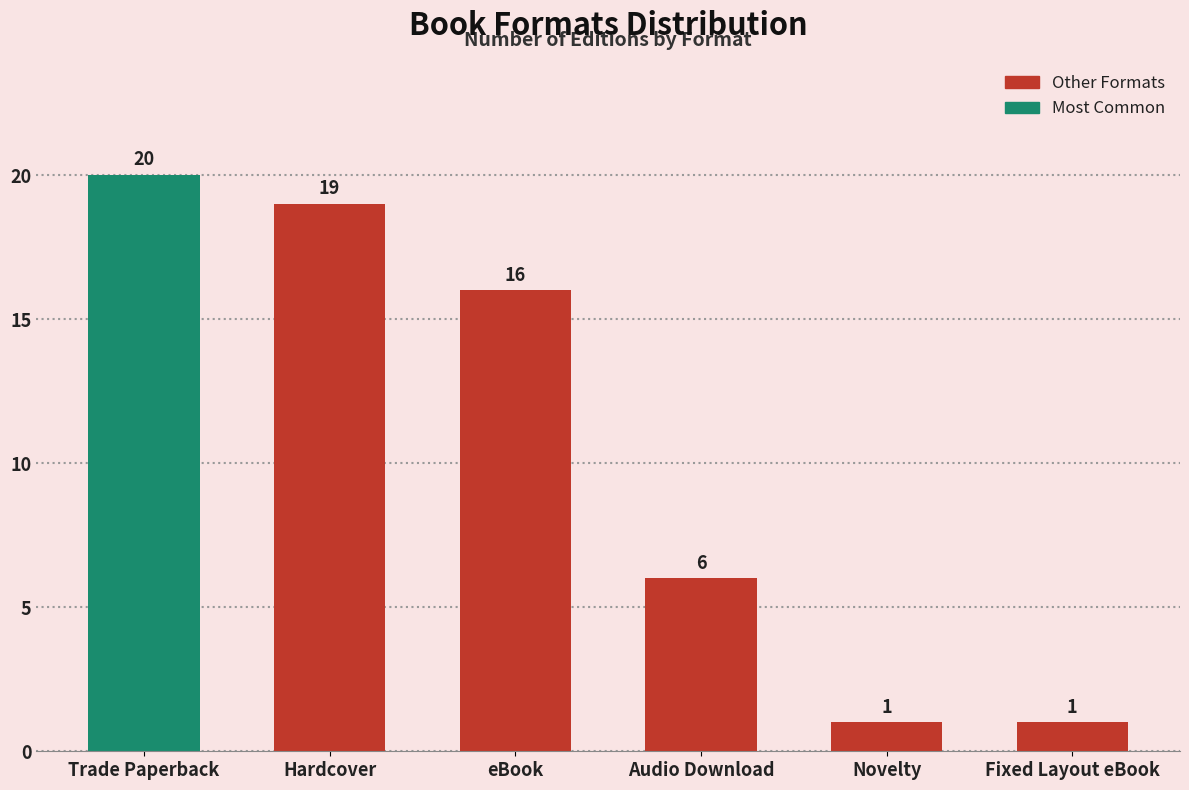

Reading left to right, extract all data points from this chart.

Trade Paperback=20	Hardcover=19	eBook=16	Audio Download=6	Novelty=1	Fixed Layout eBook=1